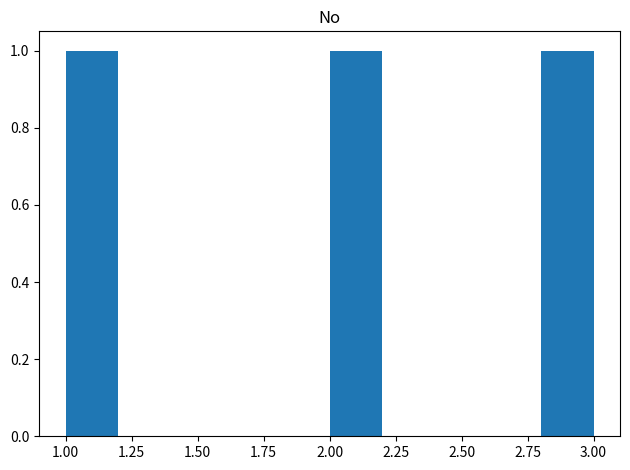

Reading left to right, transcribe this chart: for each bar, give the range it covers on the x-axis and its height. The values are not printed on the chart, so give them approximately, as read against the axis.

1.0 to 1.2: 1
1.2 to 1.4: 0
1.4 to 1.6: 0
1.6 to 1.8: 0
1.8 to 2.0: 0
2.0 to 2.2: 1
2.2 to 2.4: 0
2.4 to 2.6: 0
2.6 to 2.8: 0
2.8 to 3.0: 1